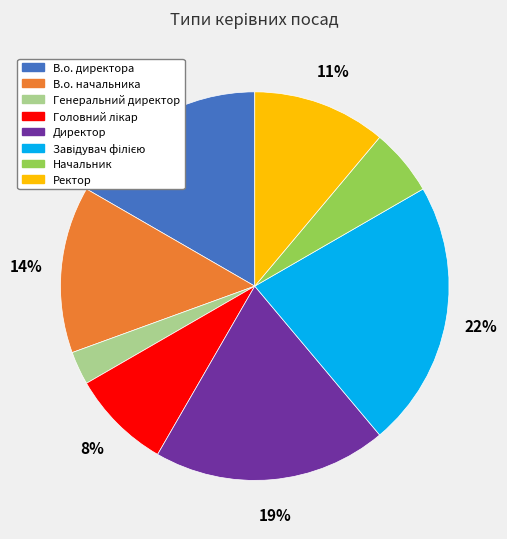

Does Генеральний директор account for over 50% of the chart?

No